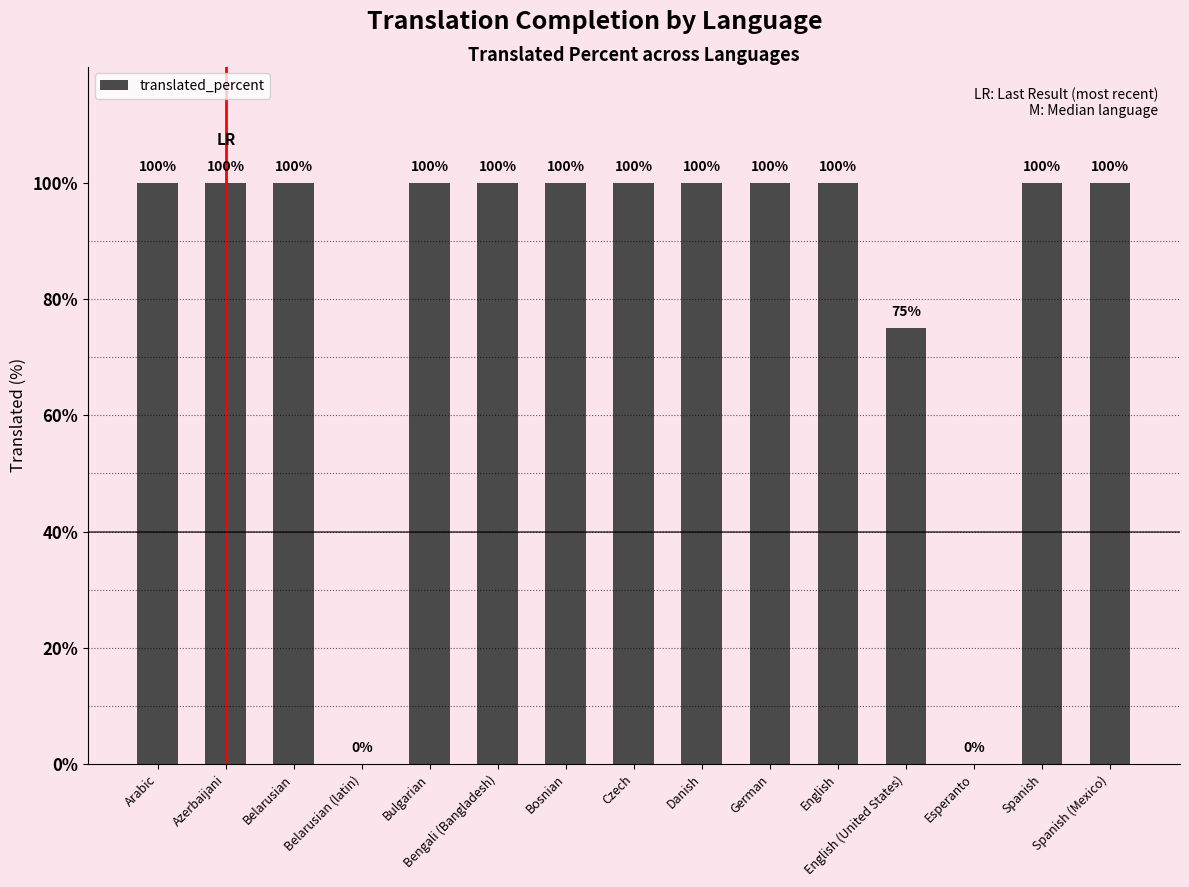

How many positive values are there?

13